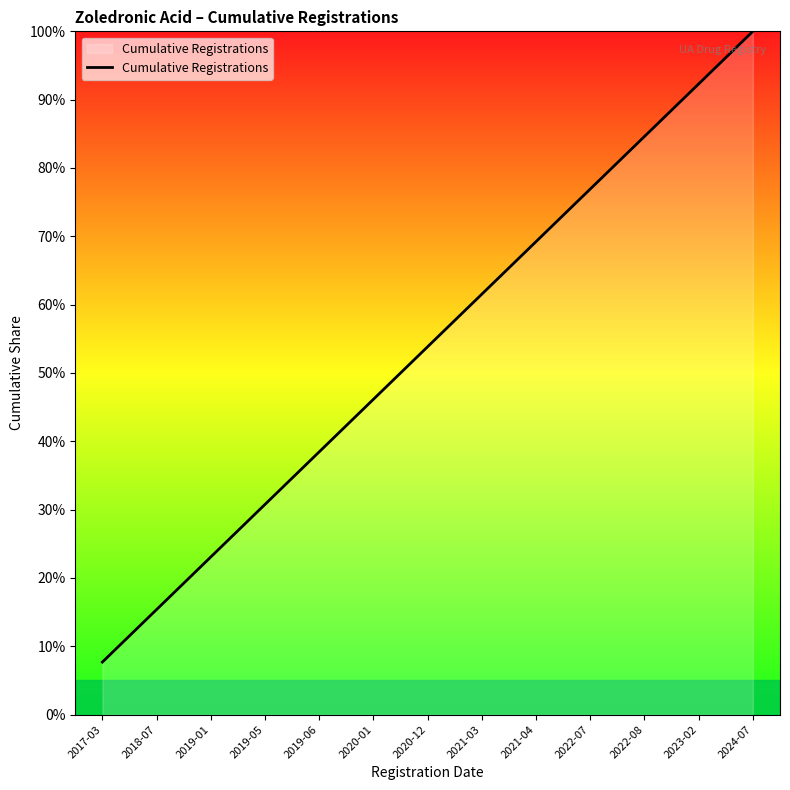

What is the average value?

53.8